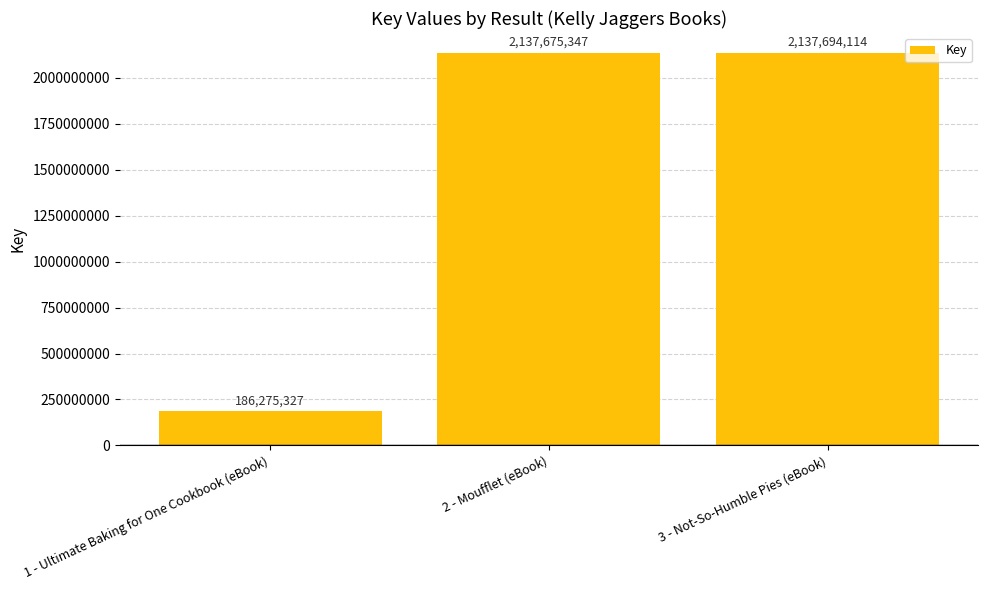

At which category does the chart reach its peak across all series?

3 - Not-So-Humble Pies (eBook)